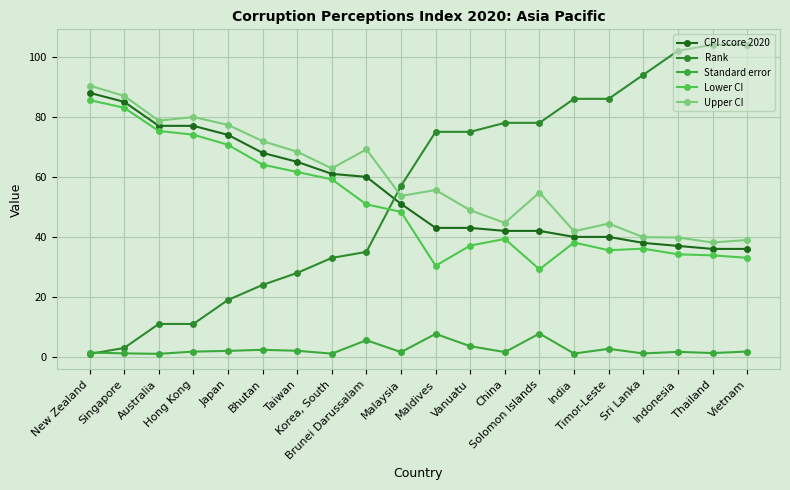

Which series has the largest range (max minus min)?

Rank